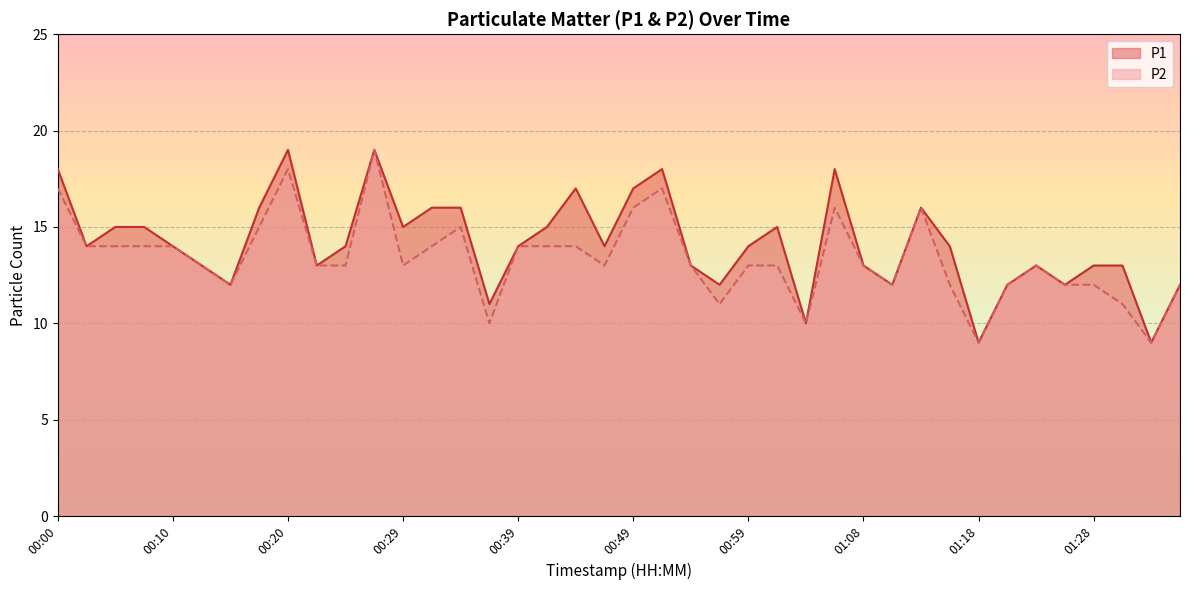

List the labels in order of P2 value, smallest first.

01:18, 01:32, 00:37, 01:03, 00:56, 01:30, 00:15, 01:11, 01:16, 01:20, 01:25, 01:28, 01:35, 00:12, 00:22, 00:25, 00:29, 00:46, 00:54, 00:59, 01:01, 01:08, 01:23, 00:03, 00:05, 00:08, 00:10, 00:32, 00:39, 00:42, 00:44, 00:17, 00:34, 00:49, 01:06, 01:13, 00:00, 00:51, 00:20, 00:27